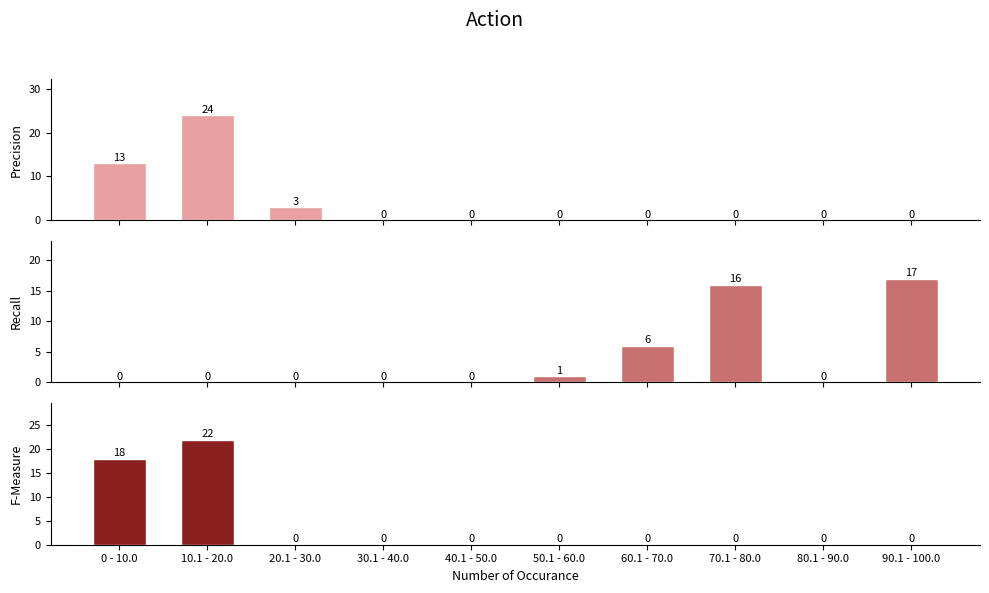

How many positive values does the sata series have?

4